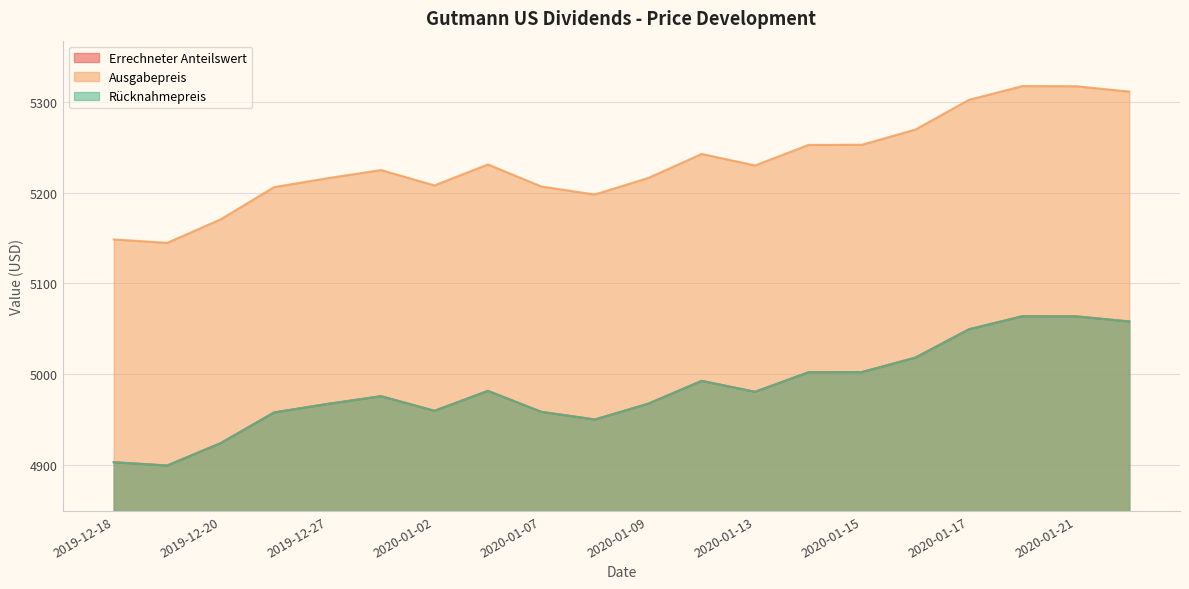

The Rücknahmepreis series shows 3122.2 at 2019-12-27. True or false?

False